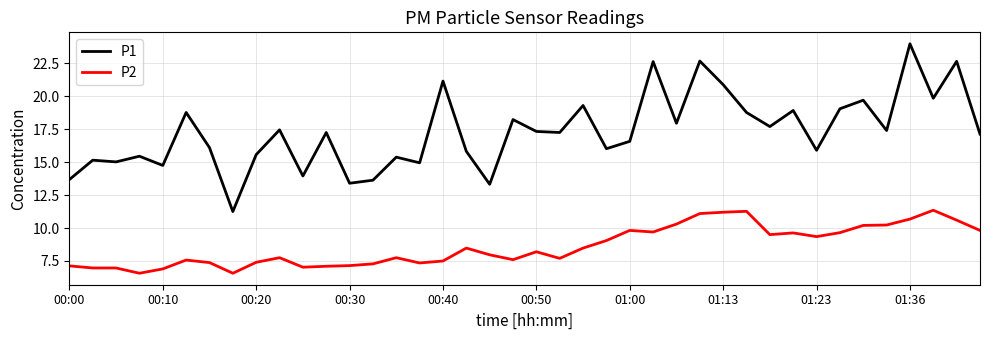

Which series has the widest spread of values?

P1